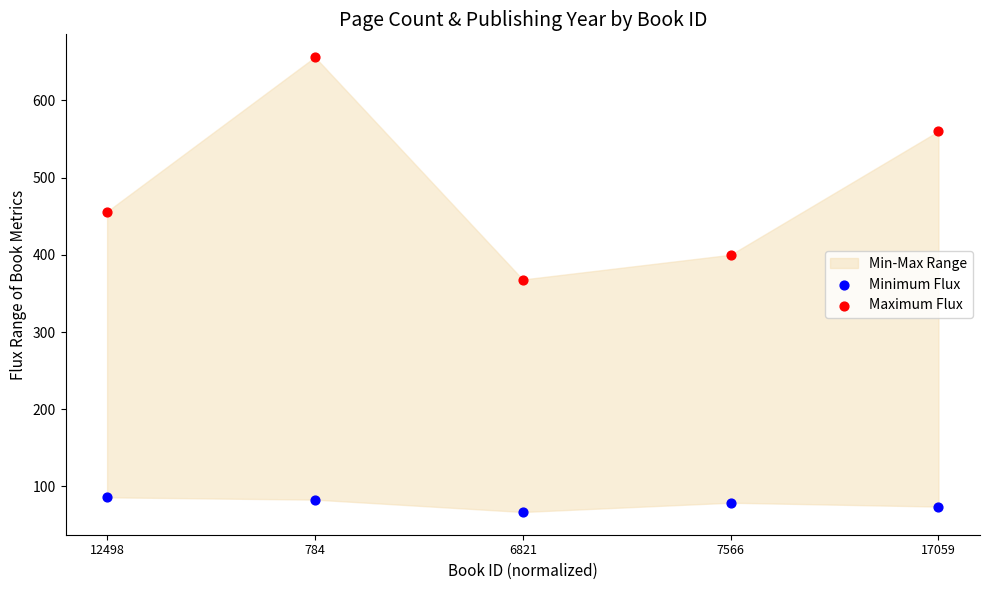

Which series contains the highest Y value?

Maximum Flux